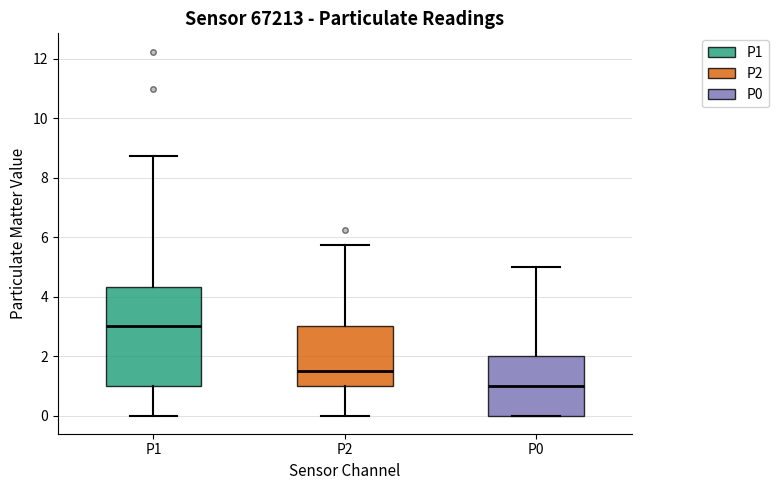

Where does the median line of the box for P0 sit on the y-axis? The values are not printed on the chart, so give them approximately, as read against the axis.

1.0